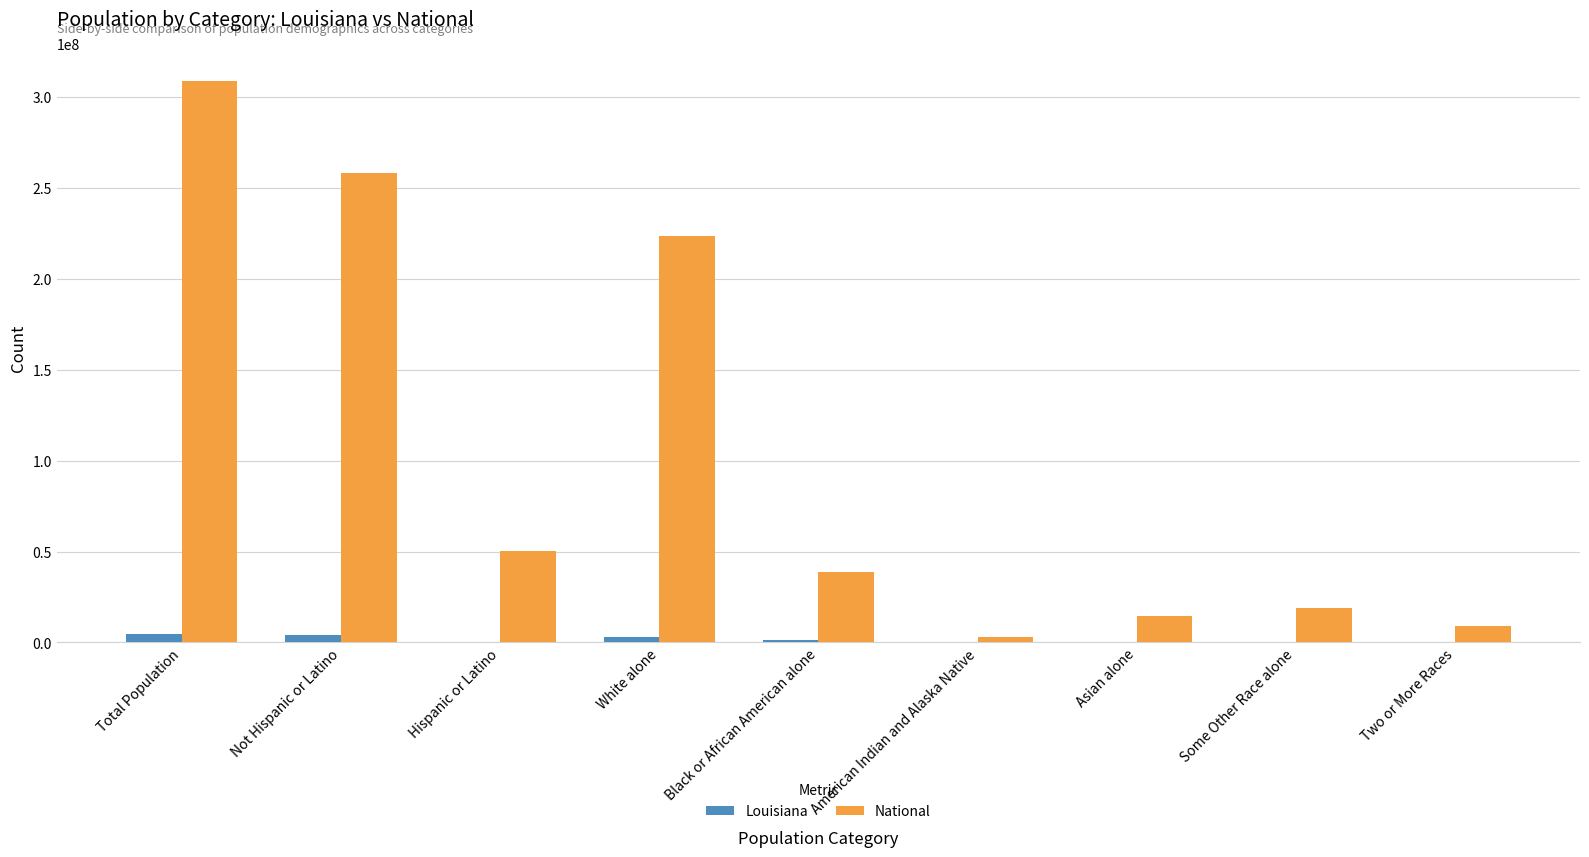

Which series changed the most between Total Population and Some Other Race alone?

National